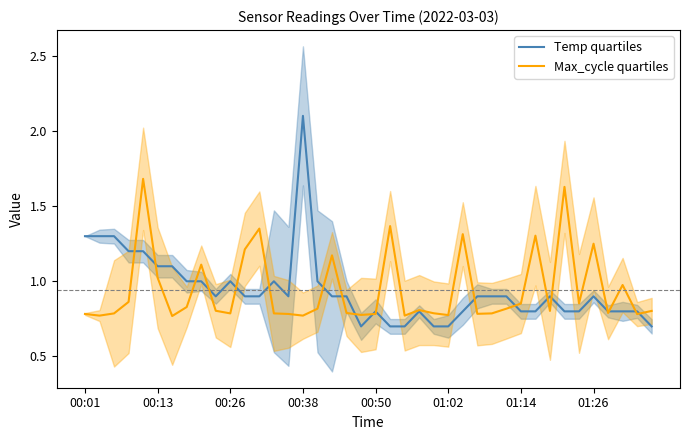

What is the value of the Max_cycle quartiles point at the 5th from the left?

1.7